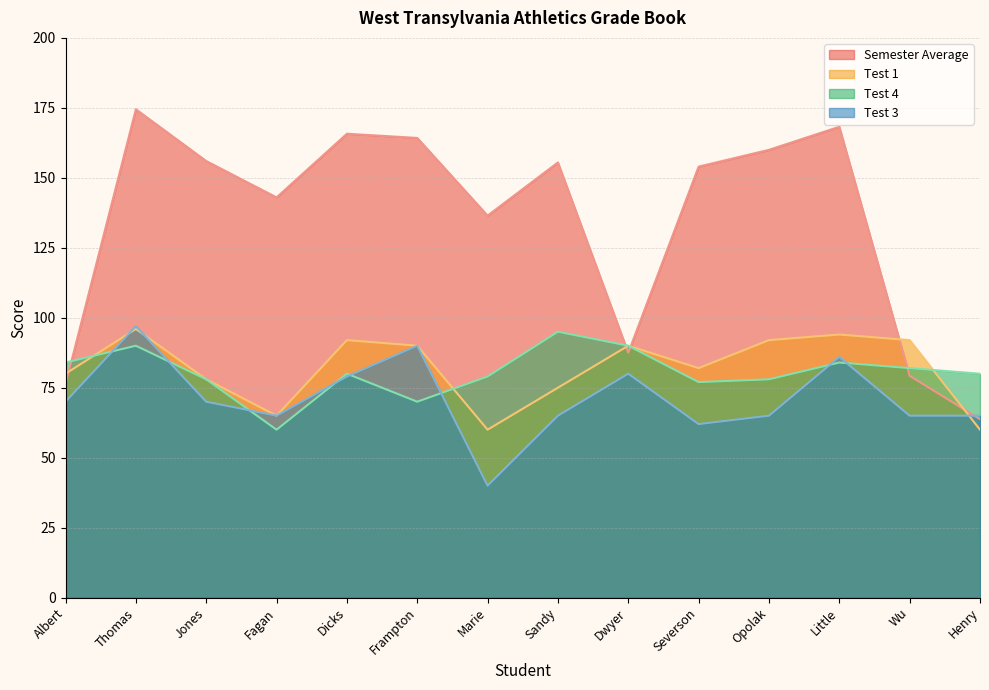

Reading right to left, list all the values displayed in this chart.

Semester Average: 63.8	79.2	168.2	160.0	154.0	87.5	155.5	136.5	164.2	165.8	143.0	156.0	174.5	76.2
Test 1: 60.0	92.0	94.0	92.0	82.0	90.0	75.0	60.0	90.0	92.0	65.0	78.0	96.0	80.0
Test 4: 80.0	82.0	84.0	78.0	77.0	90.0	95.0	79.0	70.0	80.0	60.0	78.0	90.0	84.0
Test 3: 65.0	65.0	86.0	65.0	62.0	80.0	65.0	40.0	90.0	79.0	65.0	70.0	97.0	70.0